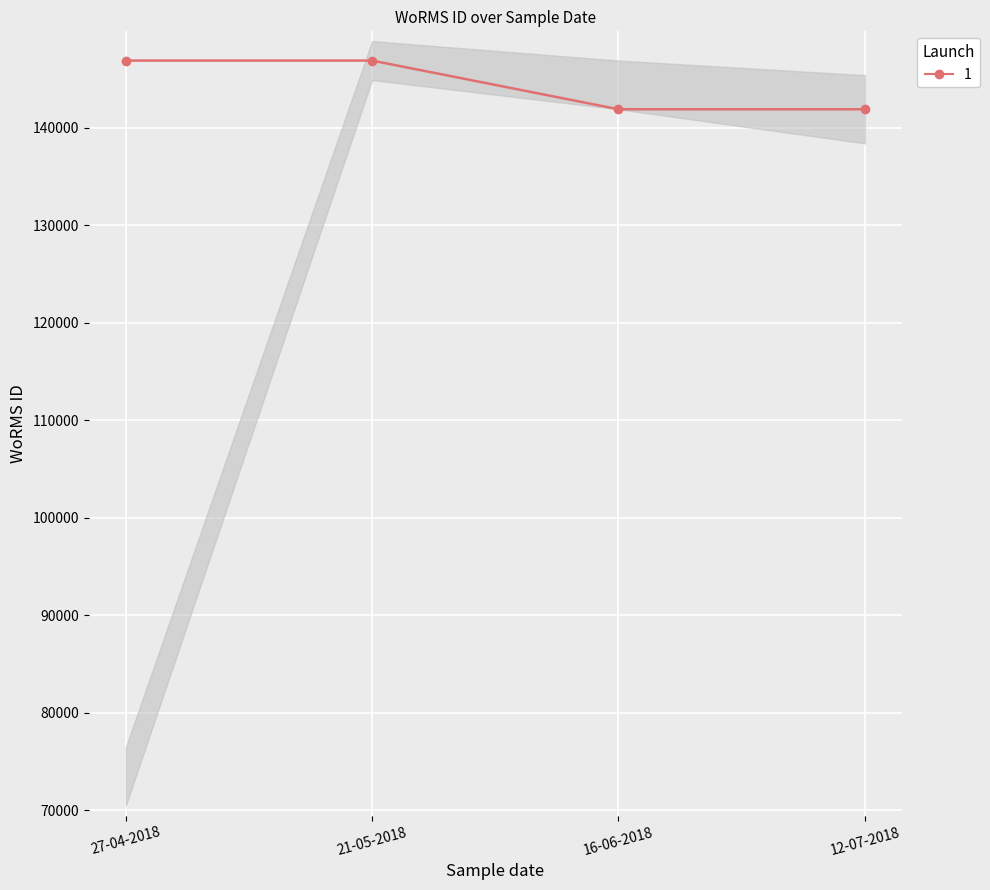

What is the maximum value shown in the chart?

146900